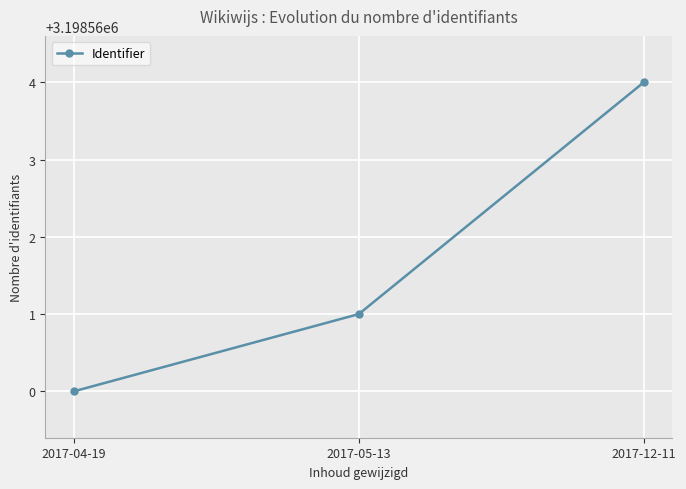

What position from the right is 2017-05-13?

2